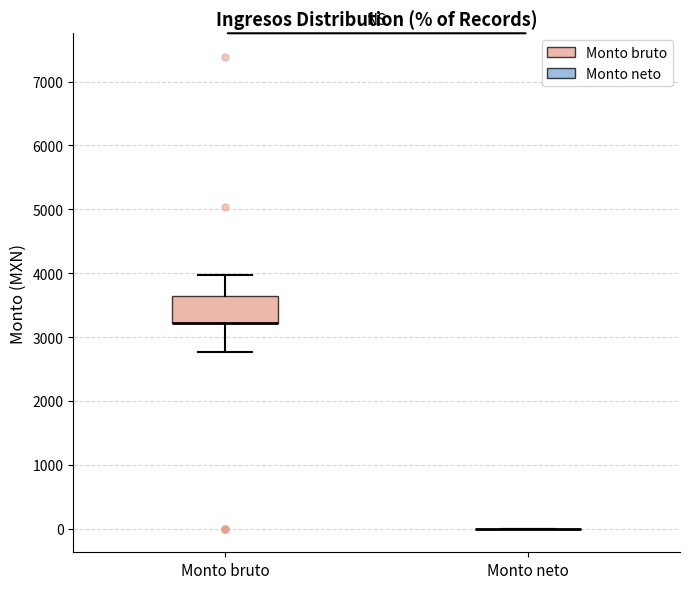

Reading left to right, read every box against the y-axis: the position of its median line, the range the box covers, and the ends of its whiskers. The values are not printed on the chart, so give them approximately, as read against the axis.

Monto bruto: median 3200 (drawn on the box's lower edge), box 3200 to 3600, whiskers 2800 to 4000
Monto neto: box collapsed to a line at 0, whiskers 0 to 0